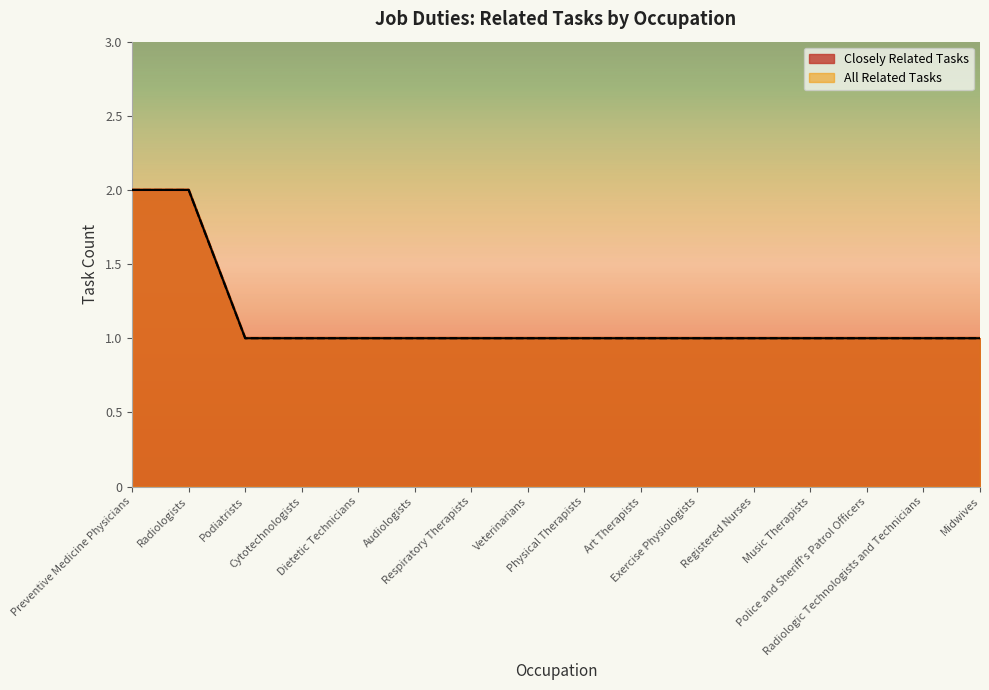

True or false: All Related Tasks and Closely Related Tasks intersect in this chart.

False